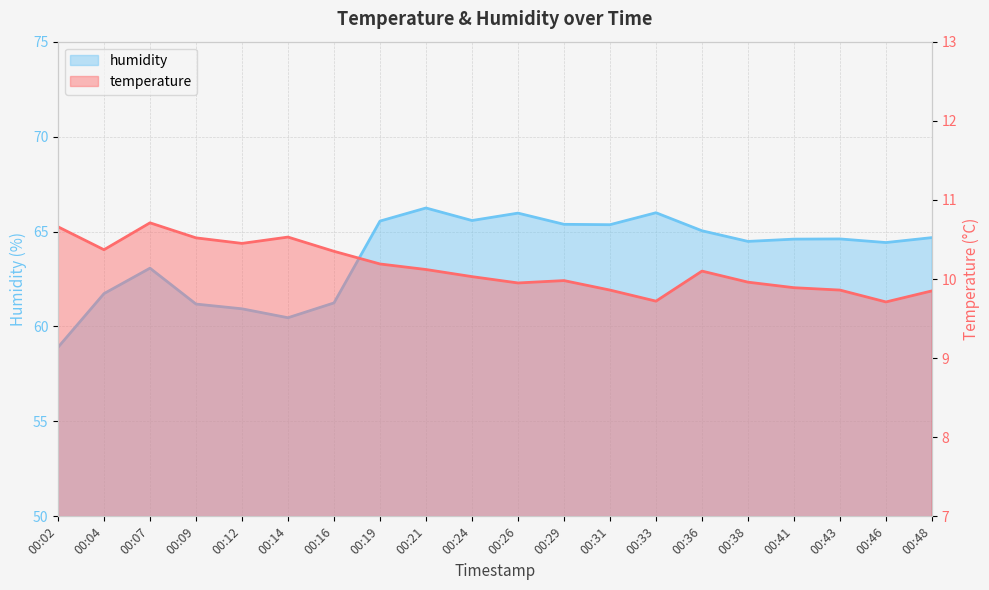

What is the average value of the humidity series?

63.8